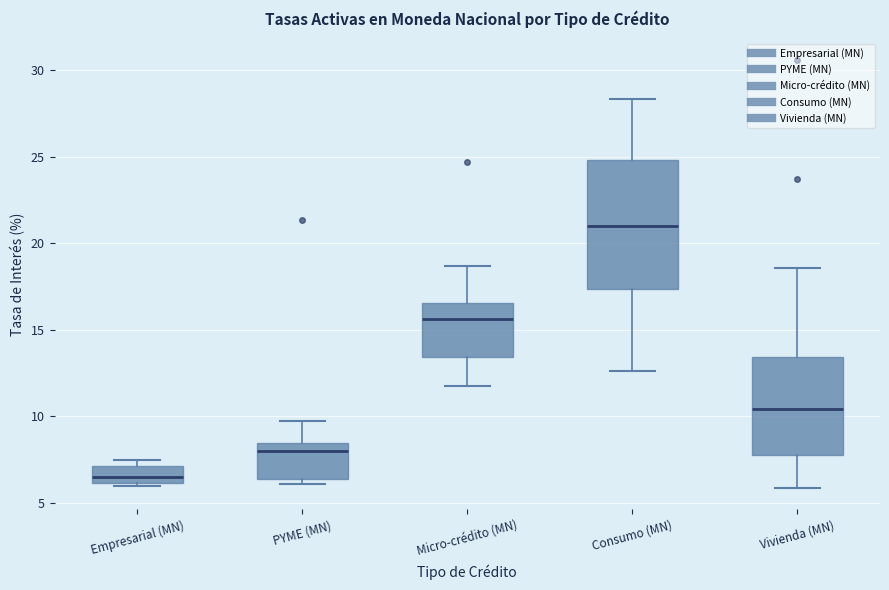

Which box has the lowest median line?

Empresarial (MN)